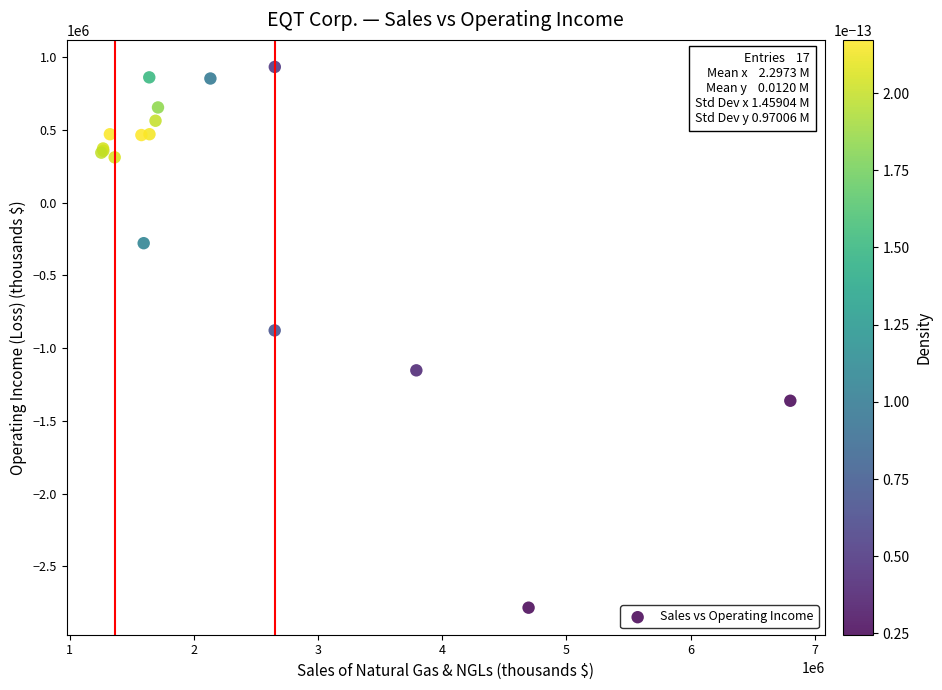

What Y value in the scatter plot is closest to -925071?

-877666